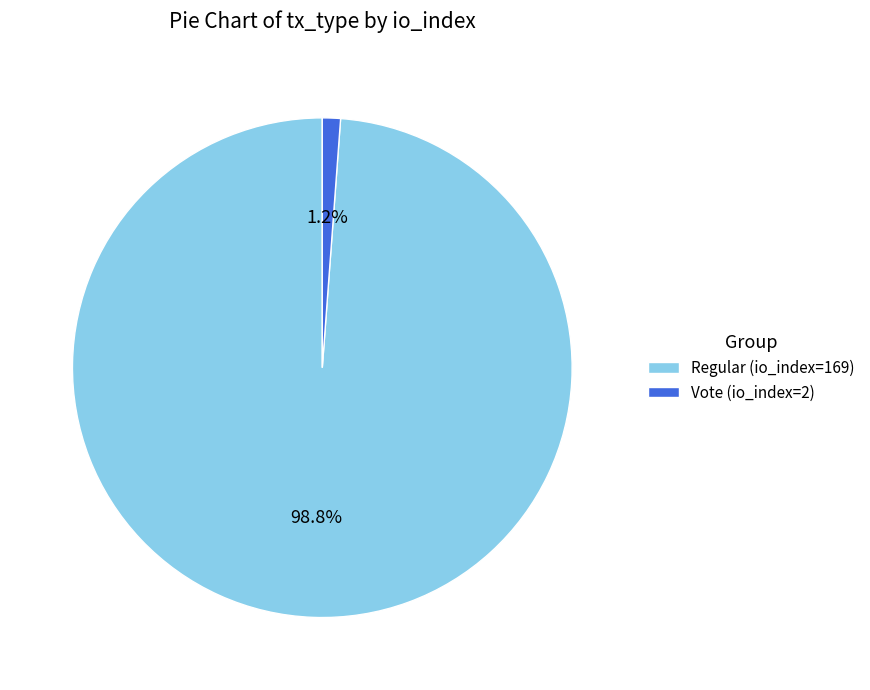

Is it true that Vote (io_index=2) is 1% of the pie?

True